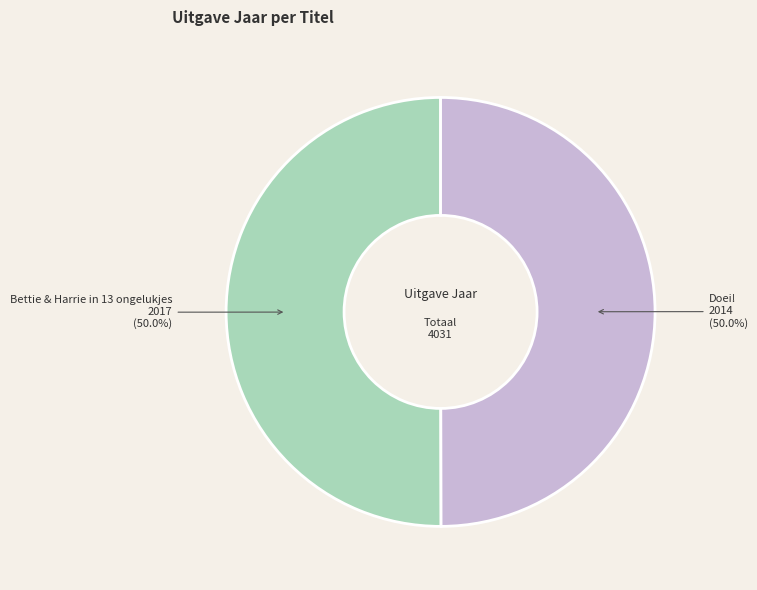

To the nearest percent, what is the average slice percentage?

50%